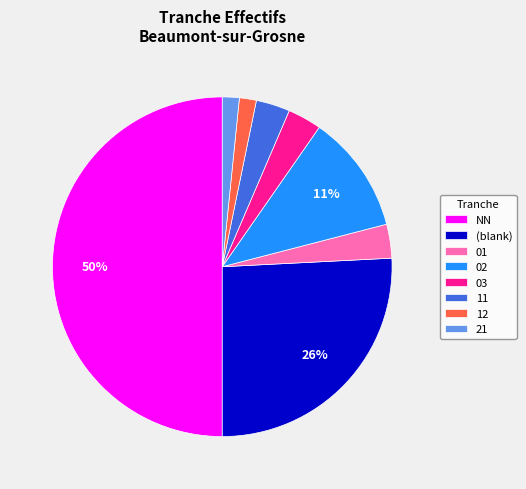

Which slice is the largest?

NN